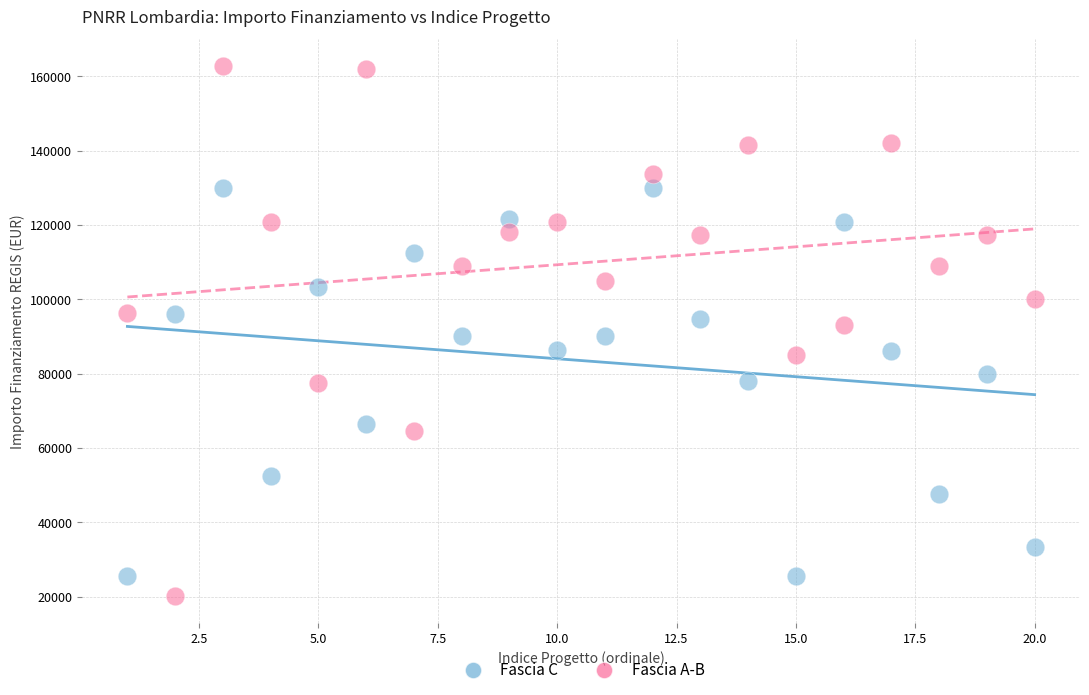

What is the X range (max minus min) for the scatter plot?

19